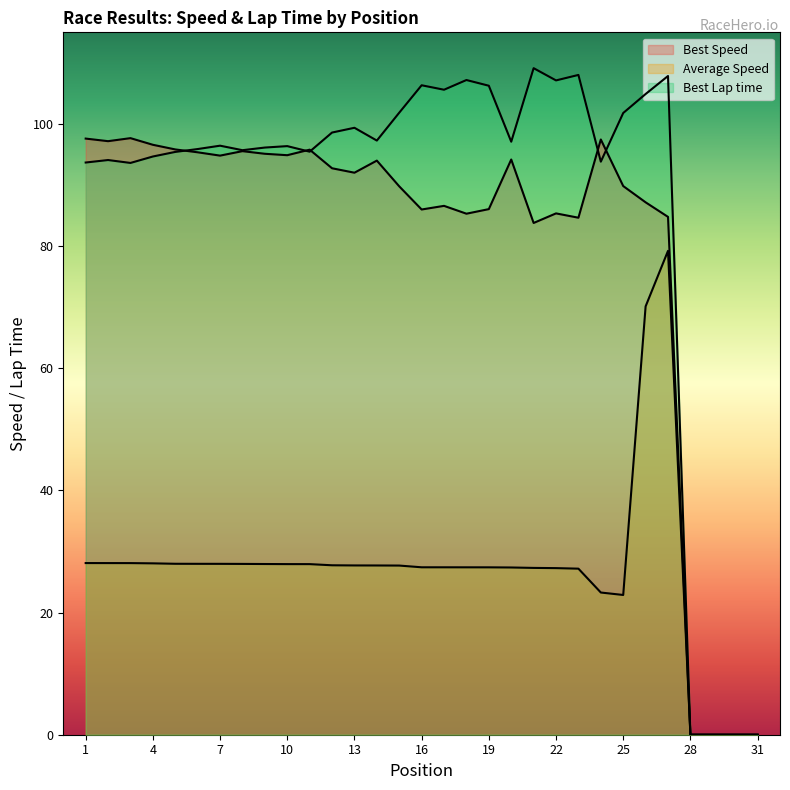

Which category has the lowest value in the Best Lap time series?

28